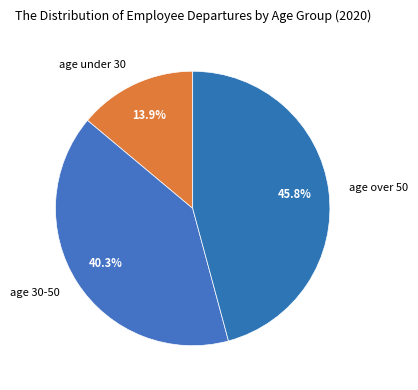

Rank the categories by value from lowest to highest.

age under 30, age 30-50, age over 50